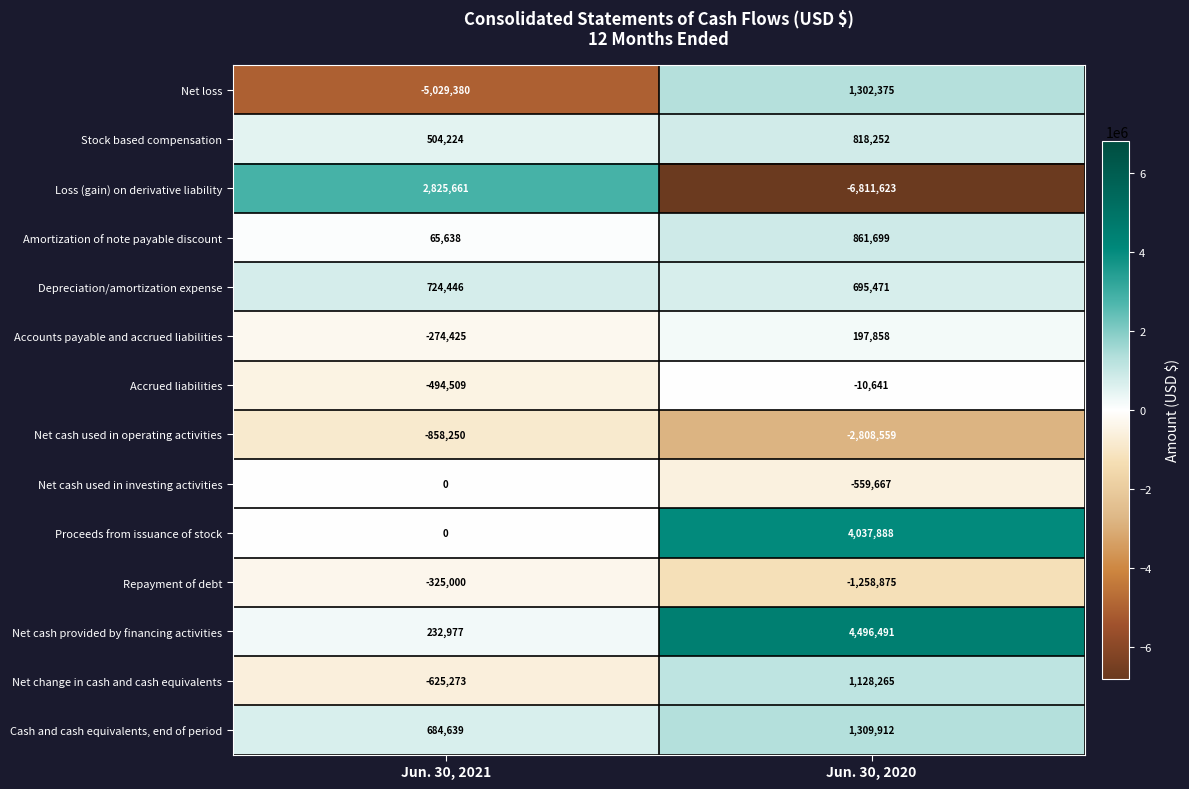

The value of Cash and cash equivalents, end of period at Jun. 30, 2020 is 1309912. True or false?

True